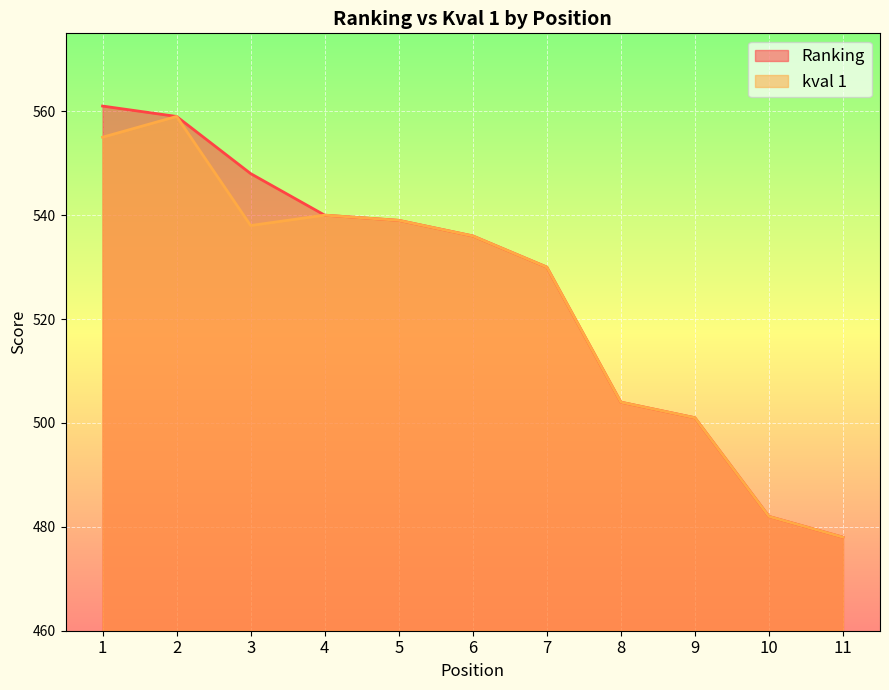

Reading left to right, what are all the values shown in this chart?

Ranking: 561	559	548	540	539	536	530	504	501	482	478
kval 1: 555	559	538	540	539	536	530	504	501	482	478